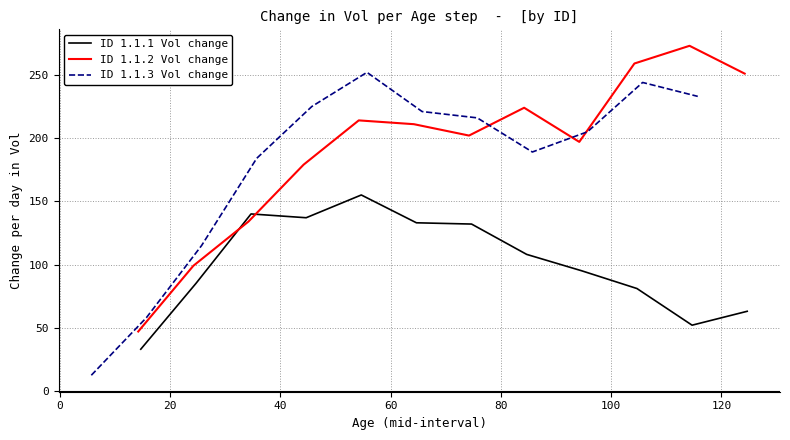

Is it true that ID 1.1.2 Vol change equals 62.1 at 80?

False